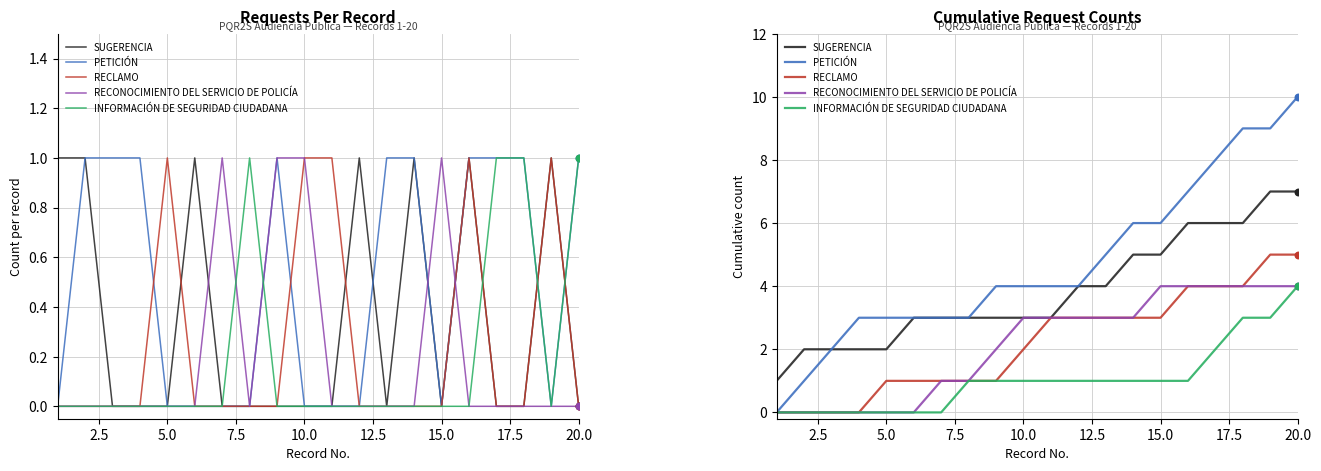

Is the value of PETICIÓN at 13 greater than the value of RECLAMO at 14?

Yes